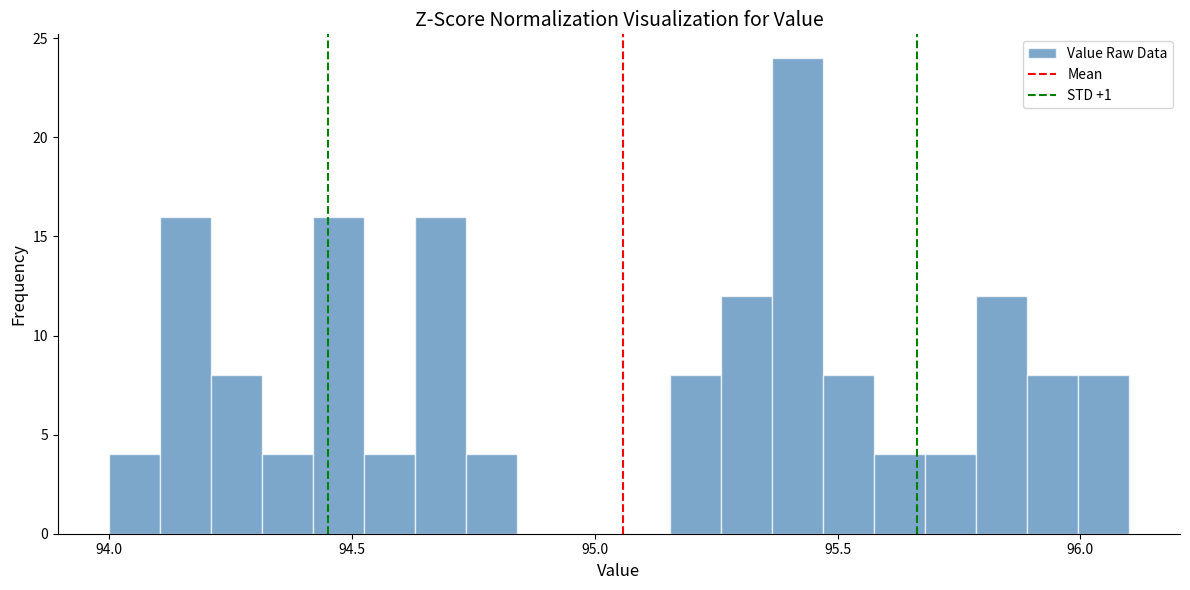

Around what value on the x-axis is the tallest bar? Give the approximate position of its centre, as read against the axis.

95.40